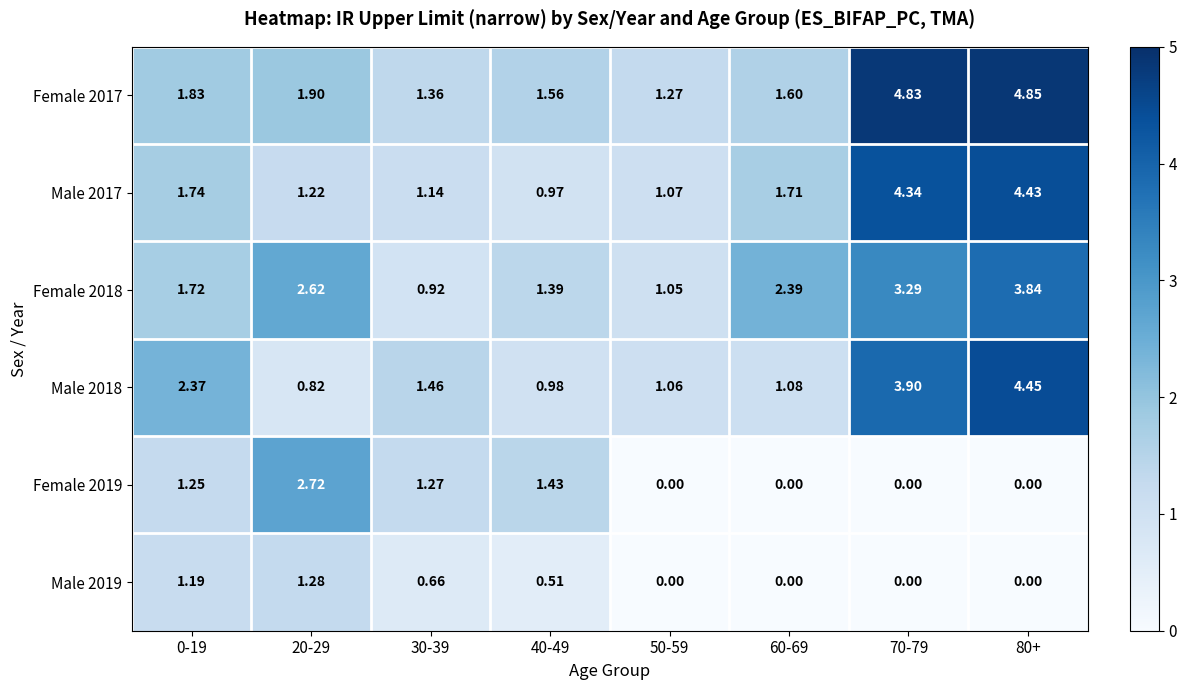

Is the value of Female 2017 at 40-49 greater than the value of Male 2019 at 20-29?

Yes